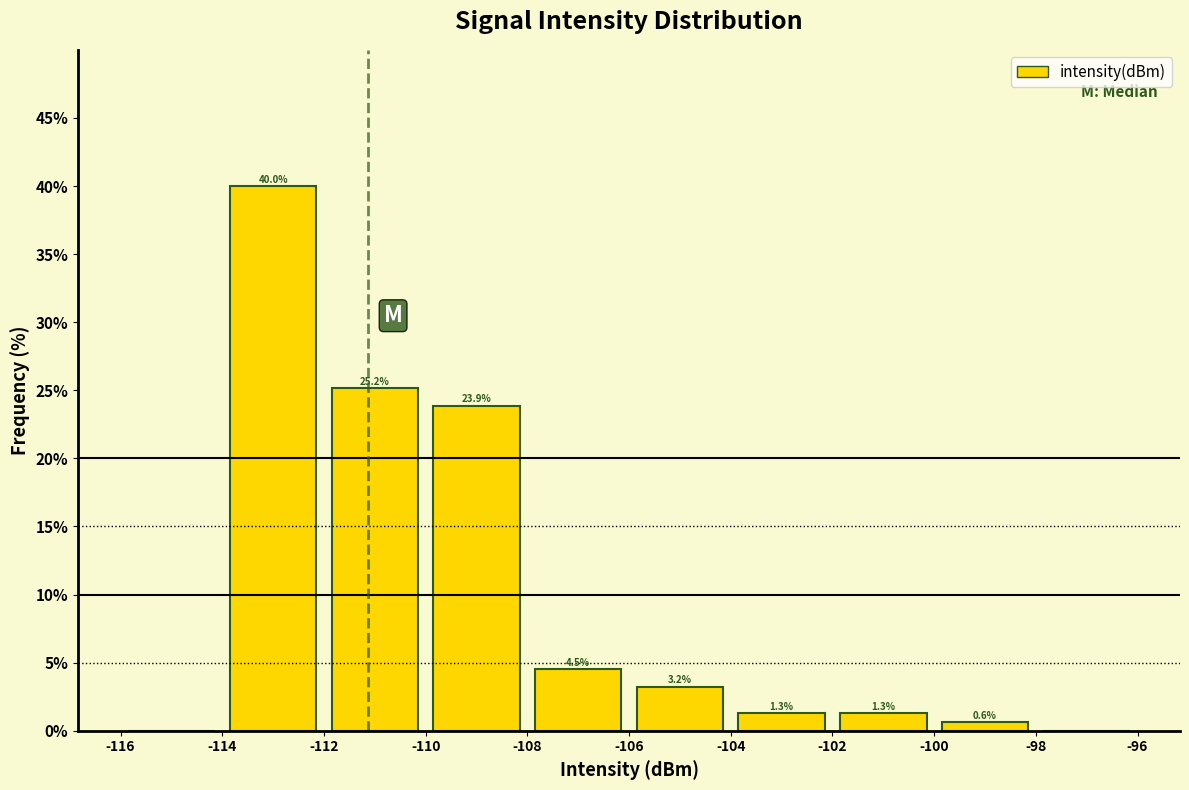

Which range on the x-axis has the tallest bar?

-114 to -112